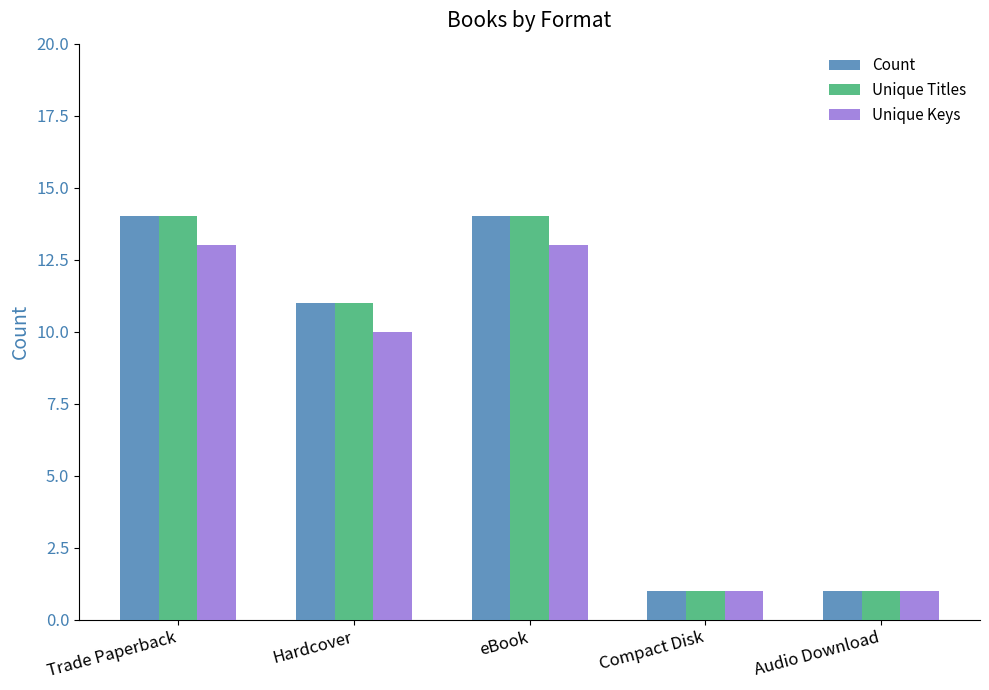

Reading left to right, what are all the values shown in this chart?

Count: 14	11	14	1	1
Unique Titles: 14	11	14	1	1
Unique Keys: 13	10	13	1	1